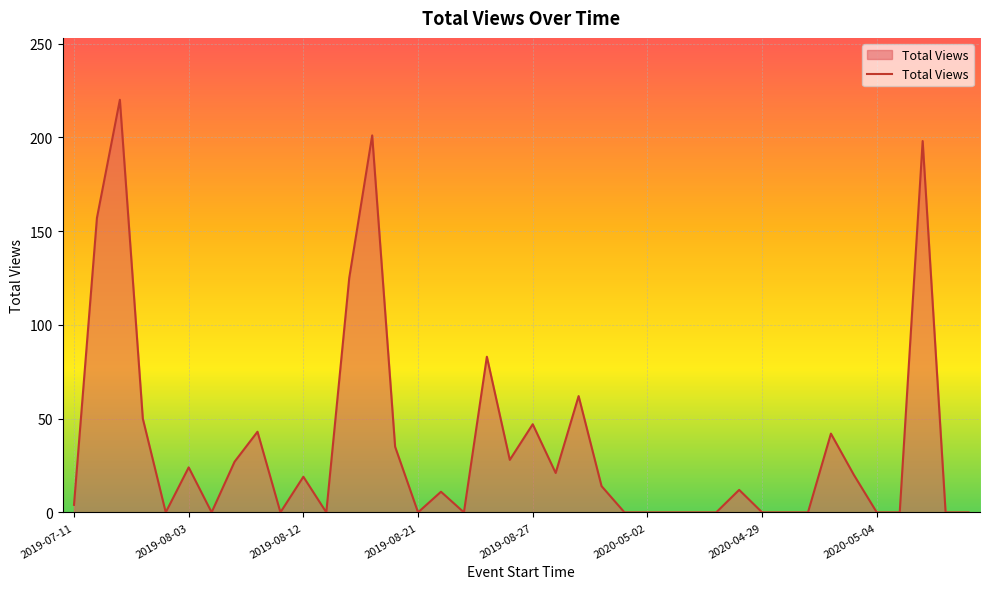

What is the maximum value shown in the chart?

220